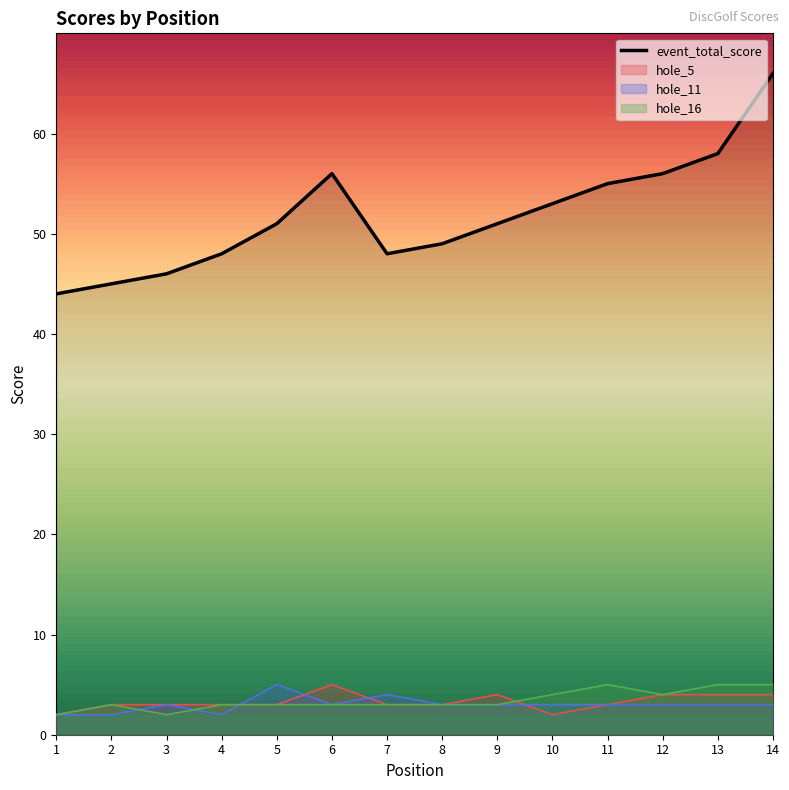

How many data points in hole_16 are less than 3?

2